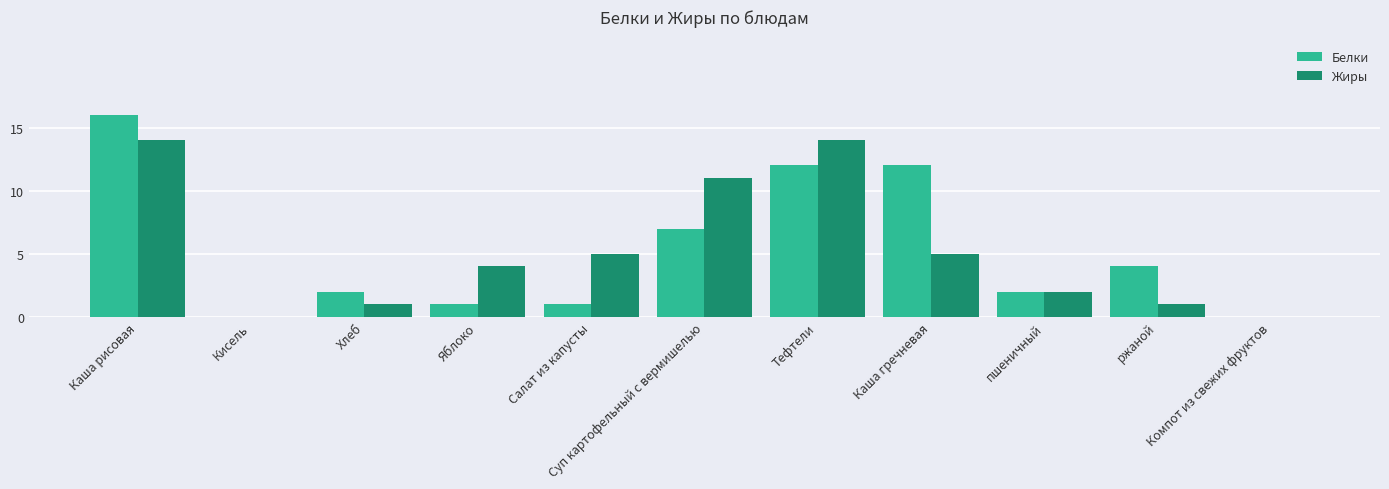

At which category is the sum across all series the highest?

Каша рисовая